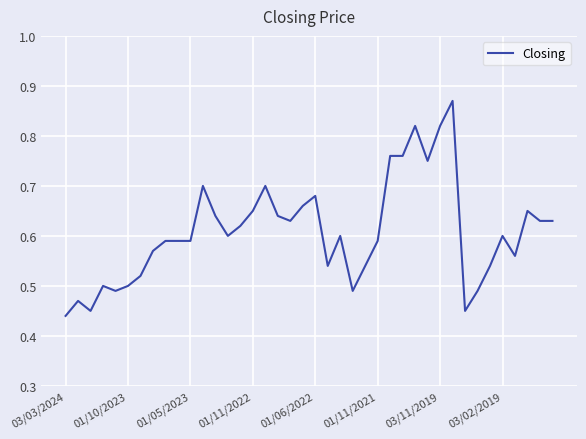

Does the chart have visible grid lines?

Yes